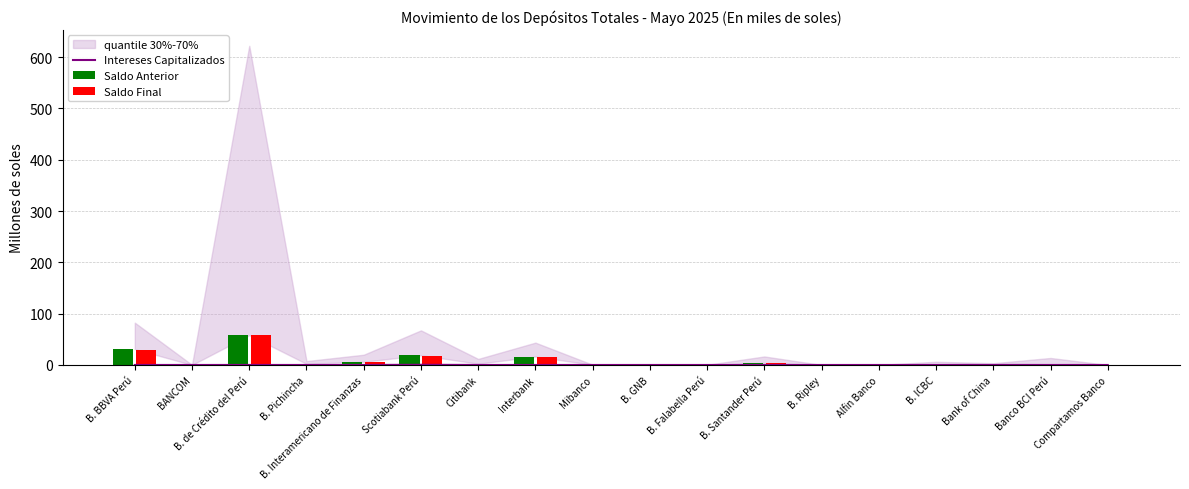

Reading right to left, extract all data points from this chart.

Intereses Capitalizados: 0.0	0.0	0.0	0.0	0.0	0.0	0.0	0.0	0.0	0.0	0.0	0.0	0.4	0.0	0.0	0.0	0.0	0.0
Saldo Anterior: 0.0	1.3	2.6	1.1	0.2	0.0	3.8	0.3	0.9	0.5	15.9	2.5	19.2	6.1	2.3	57.6	0.3	31.2
Saldo Final: 0.0	1.4	2.6	1.3	0.2	0.0	4.0	0.3	0.9	0.5	16.5	2.4	17.6	6.3	2.2	58.2	0.3	29.7